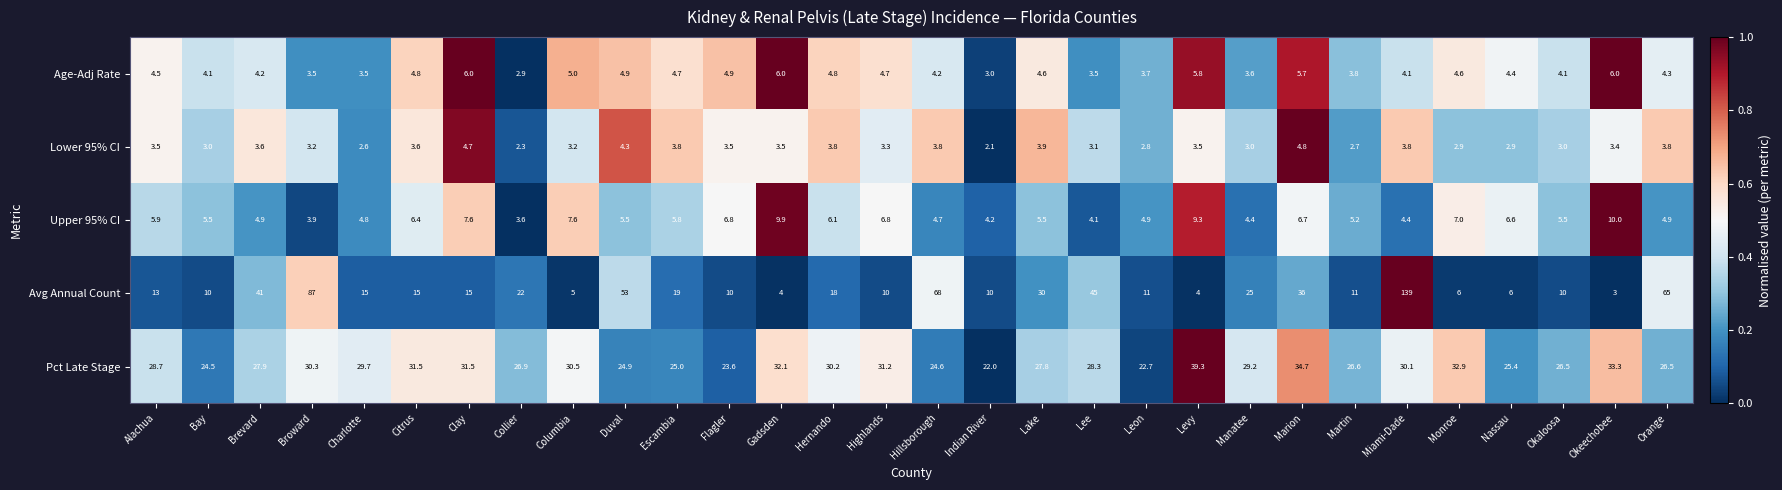

Which category has the highest value across all series?

Miami-Dade